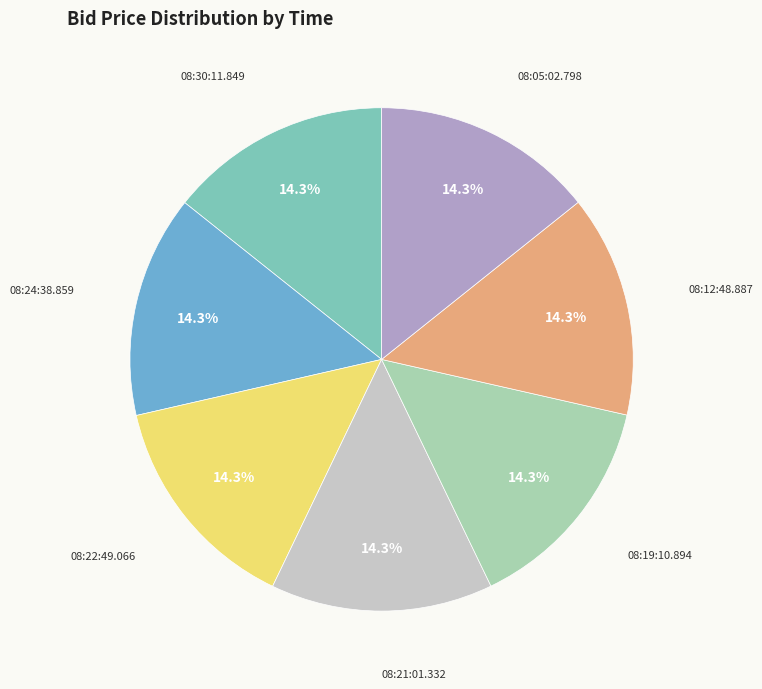

Does any single category account for the majority?

No